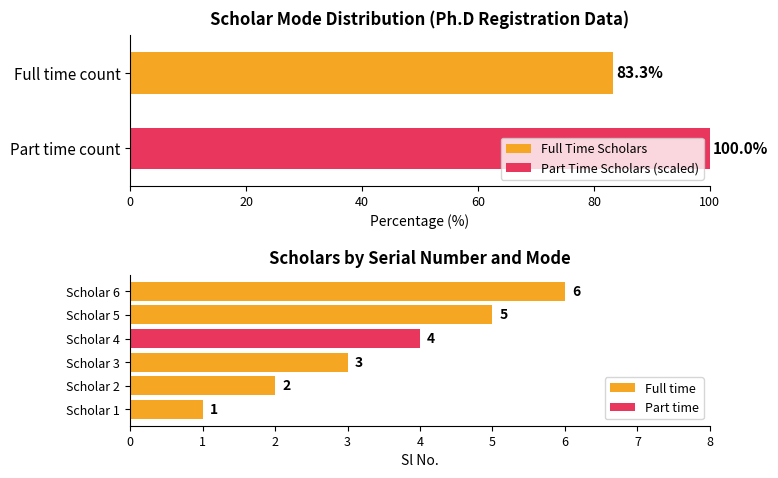

What is the minimum value shown in the chart?

1